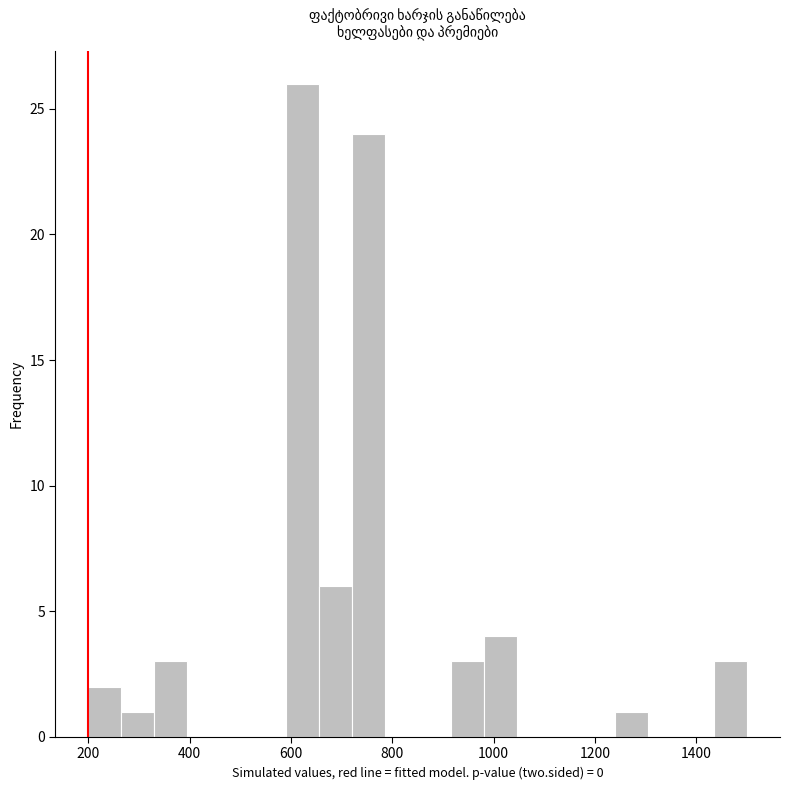

Around what value on the x-axis is the tallest bar? Give the approximate position of its centre, as read against the axis.

620